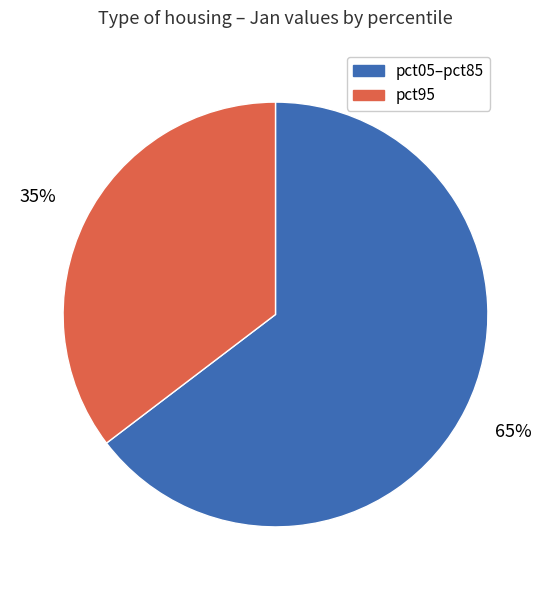

True or false: pct95 accounts for 35% of the total.

True